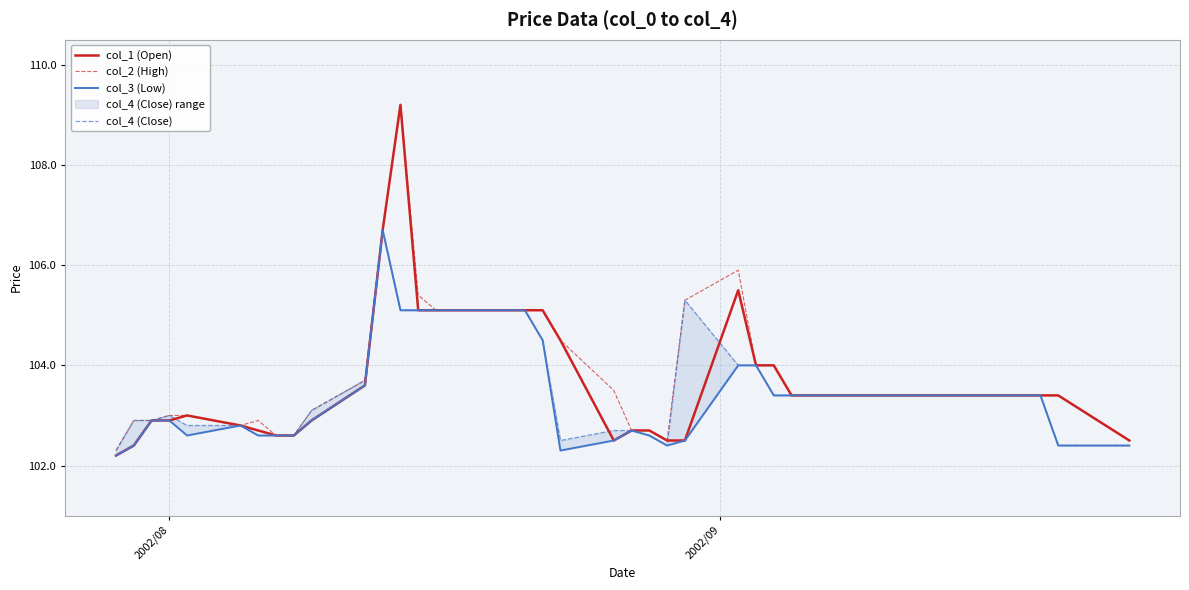

What is the minimum value for col_2 (High)?

102.3